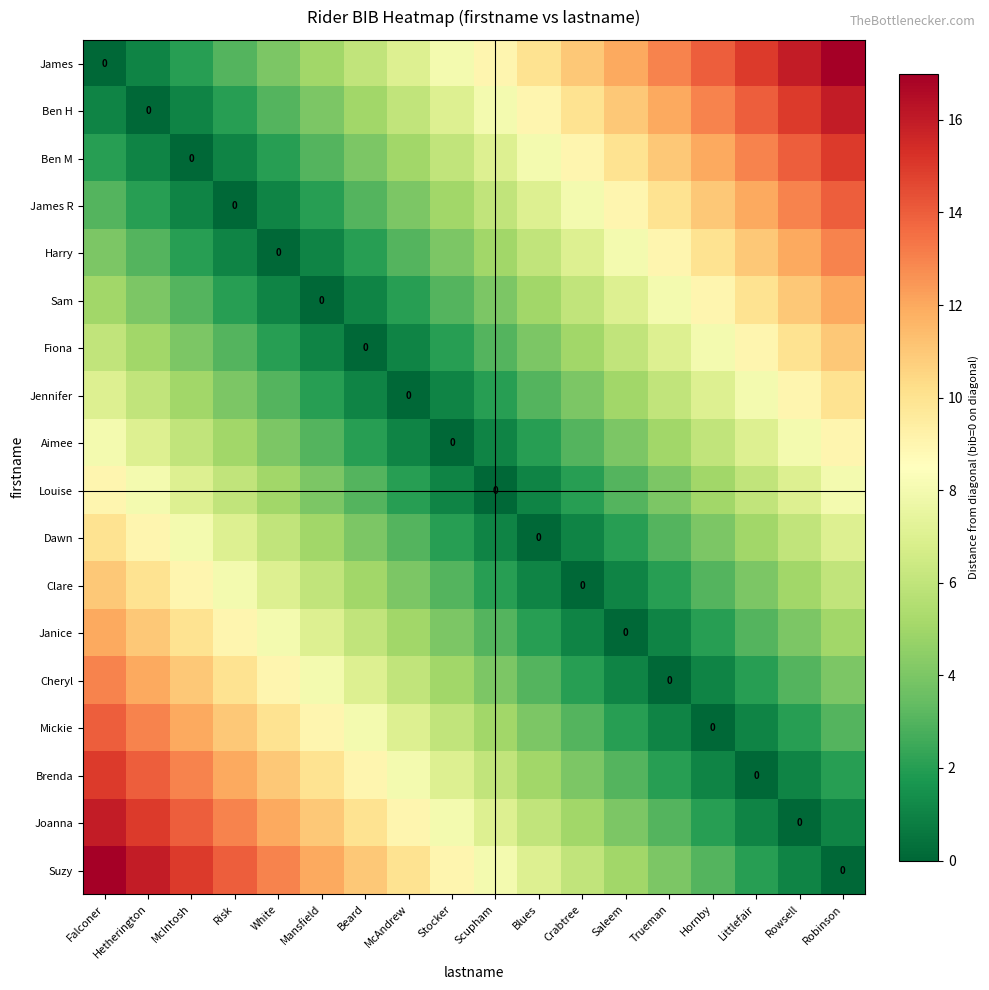

Which label corresponds to the largest value in the chart?

Robinson